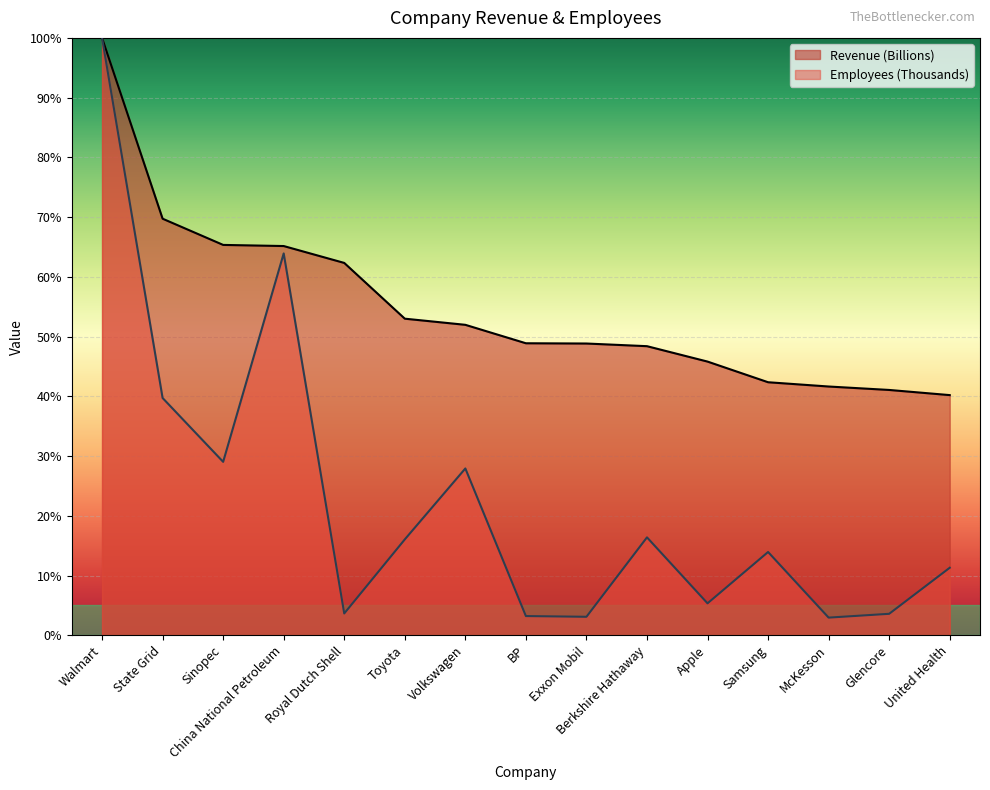

What is the total value across all series at United Health?

51.5